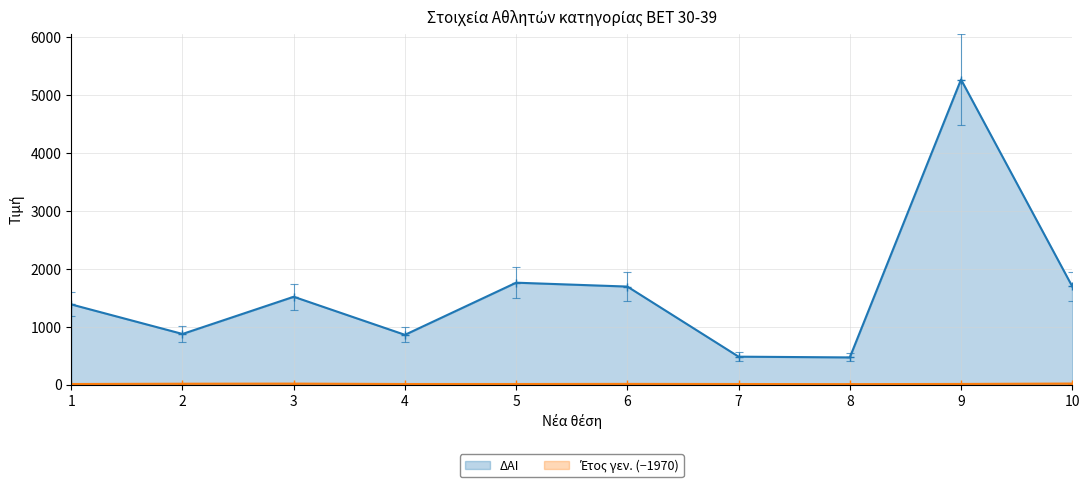

Count the number of data series in this chart.

2